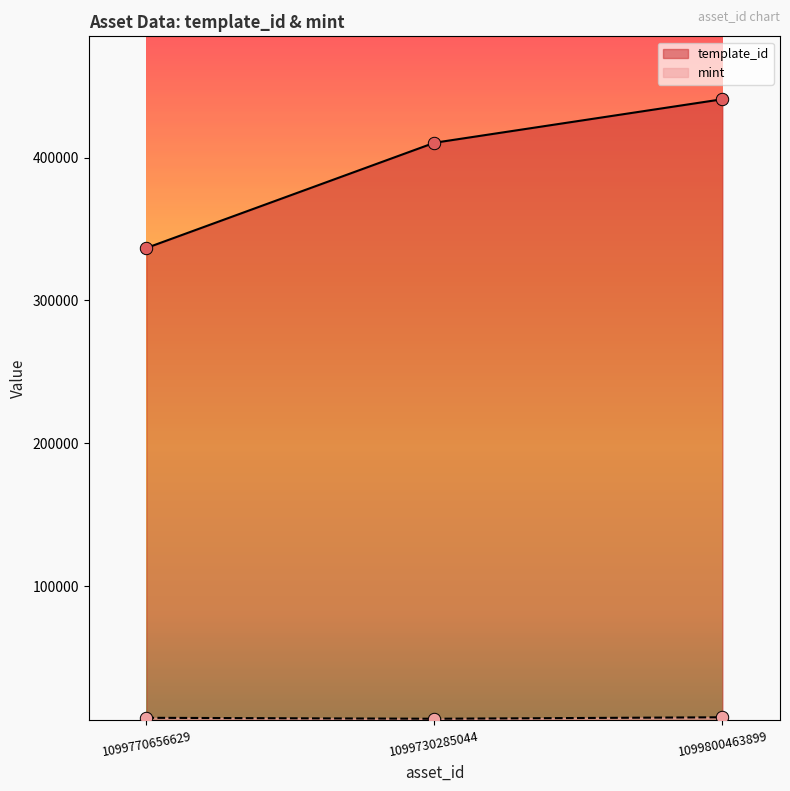

Which series has the largest total across all categories?

template_id